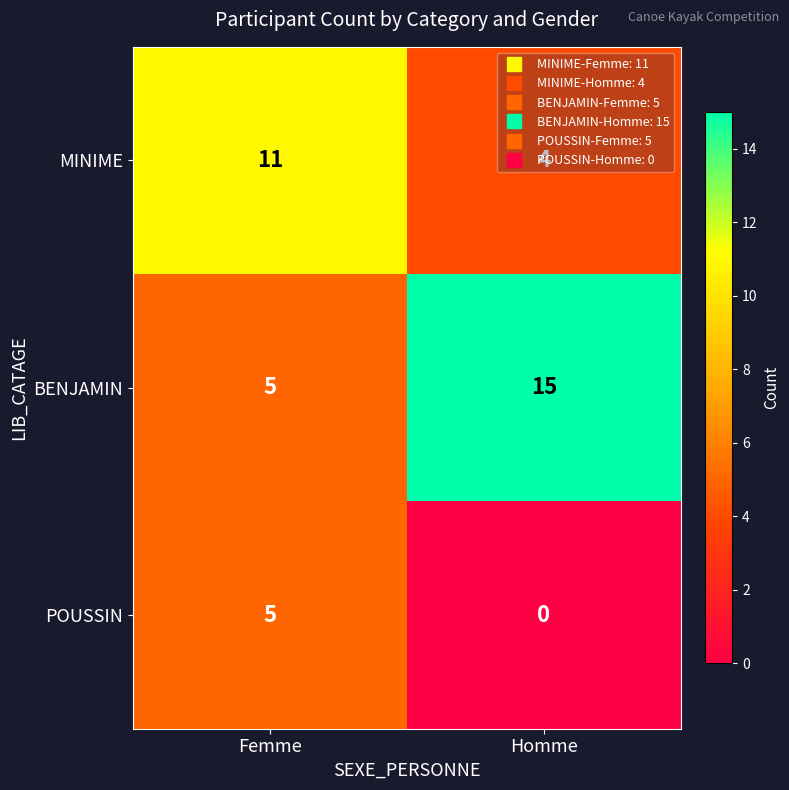

At Homme, list the series in order from smallest to largest.

POUSSIN, MINIME, BENJAMIN